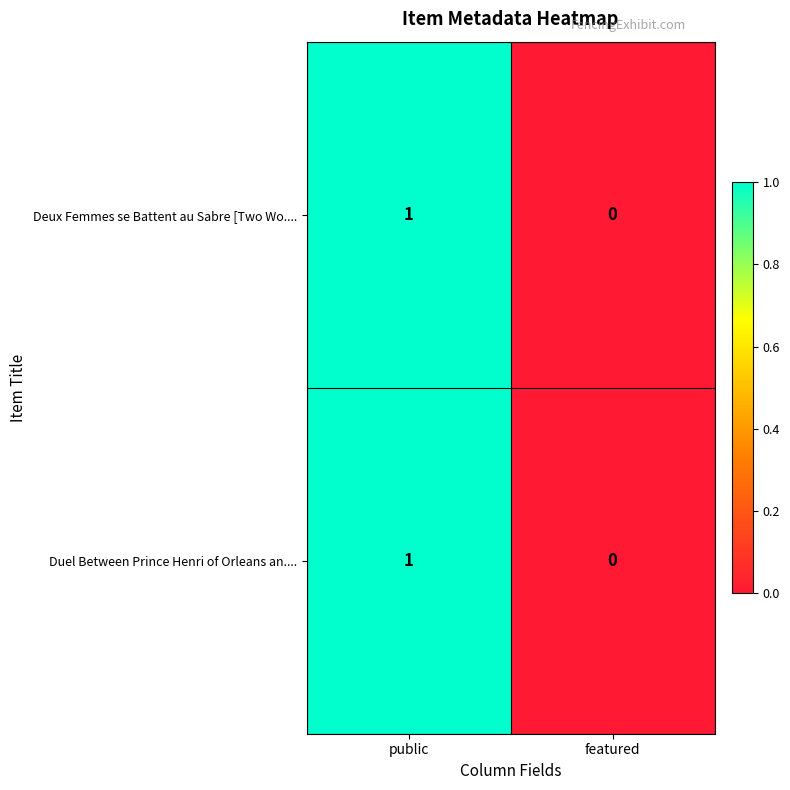

At which category does the chart reach its peak across all series?

public